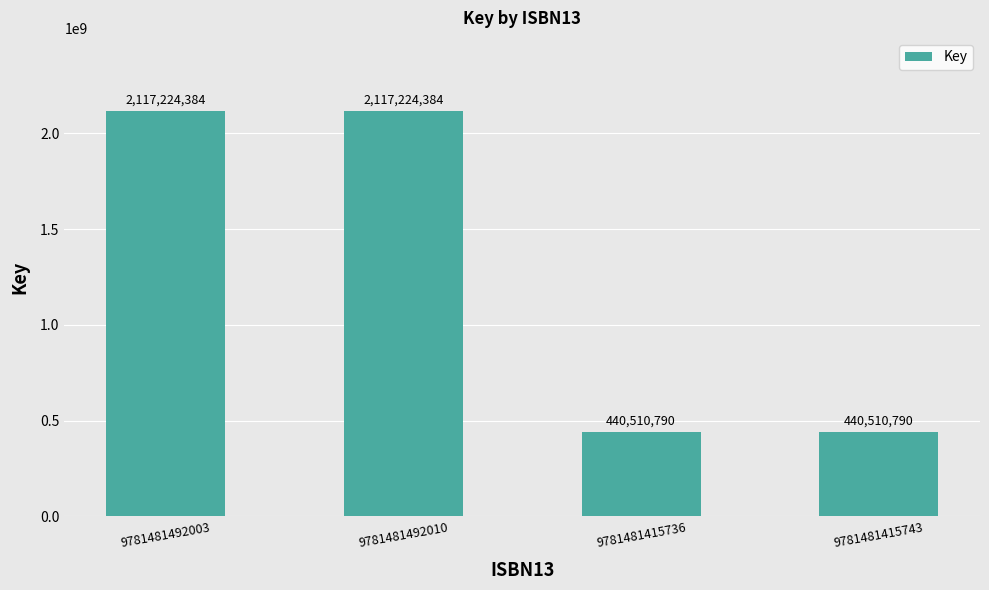

True or false: the data shows 106832677 at 9781481415736.

False